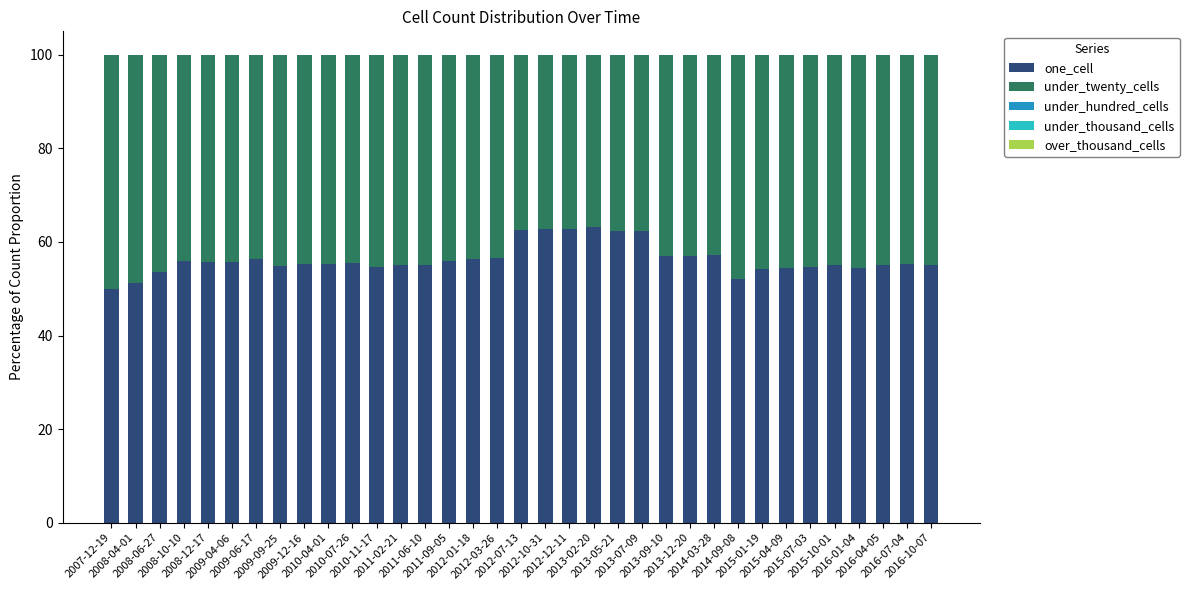

What is the minimum value for one_cell?

50.0